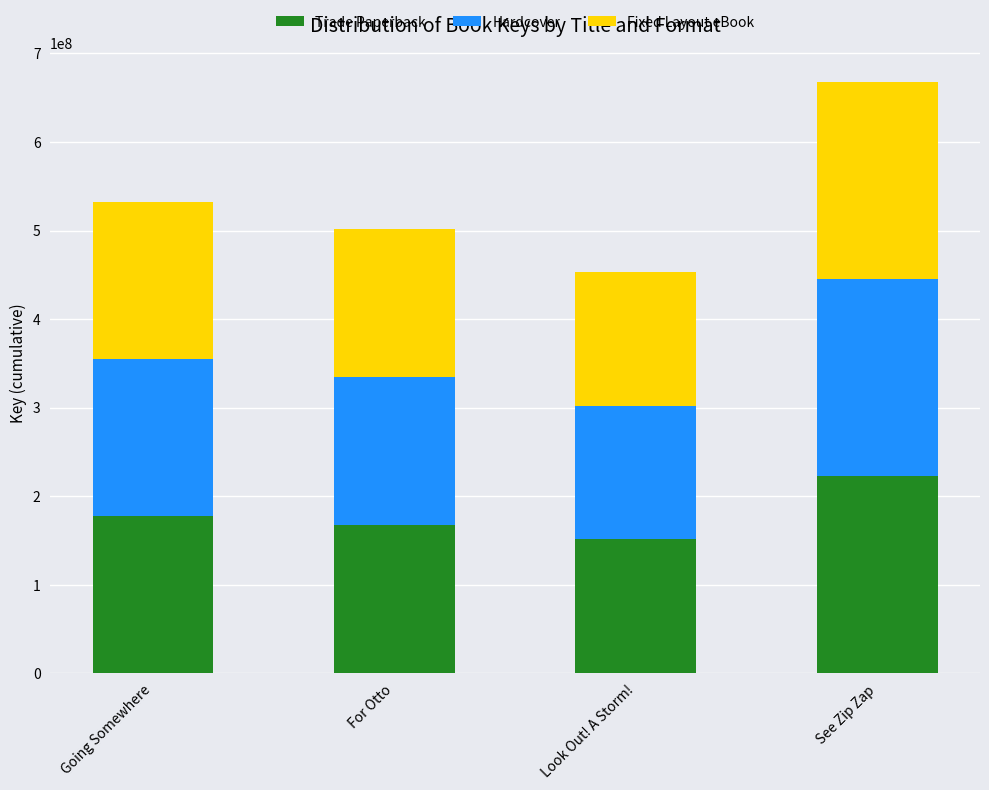

What is the sum of the Trade Paperback values at Going Somewhere and Look Out! A Storm!?

328287813